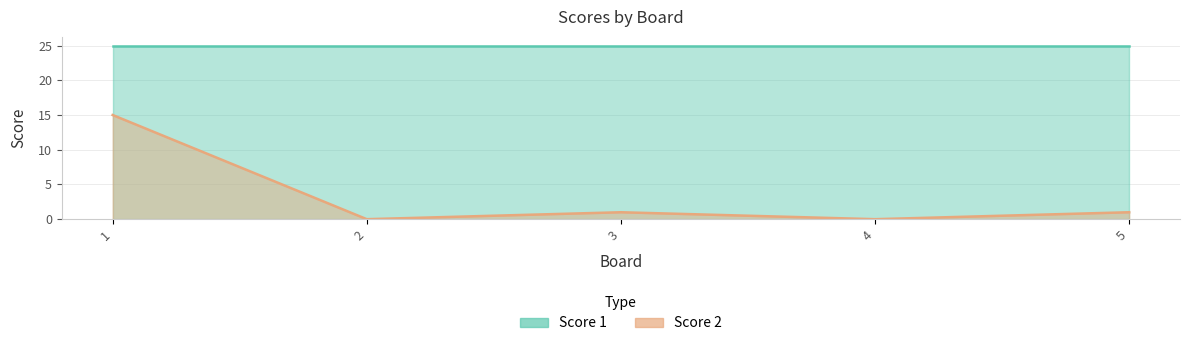

Which label corresponds to the smallest value in the chart?

2